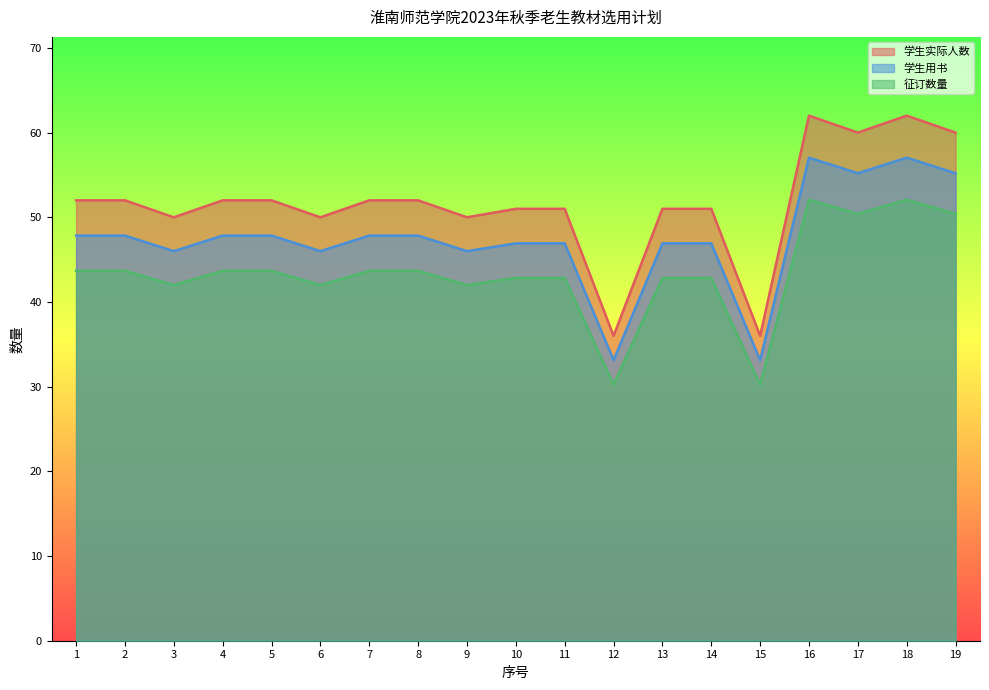

What is the total value across all series at 11?

140.8